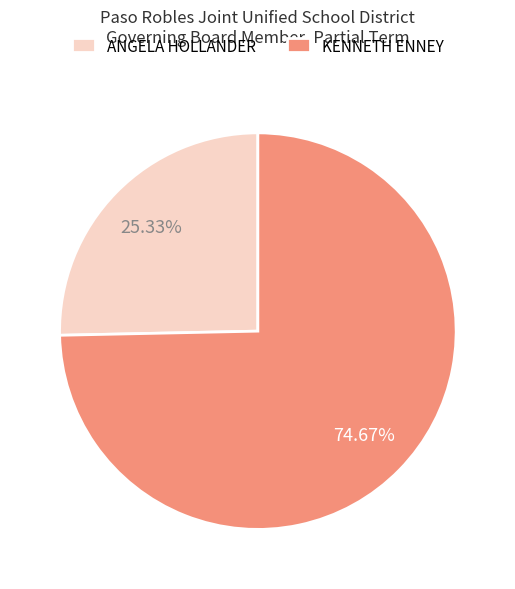

Is there a majority slice in this chart?

Yes